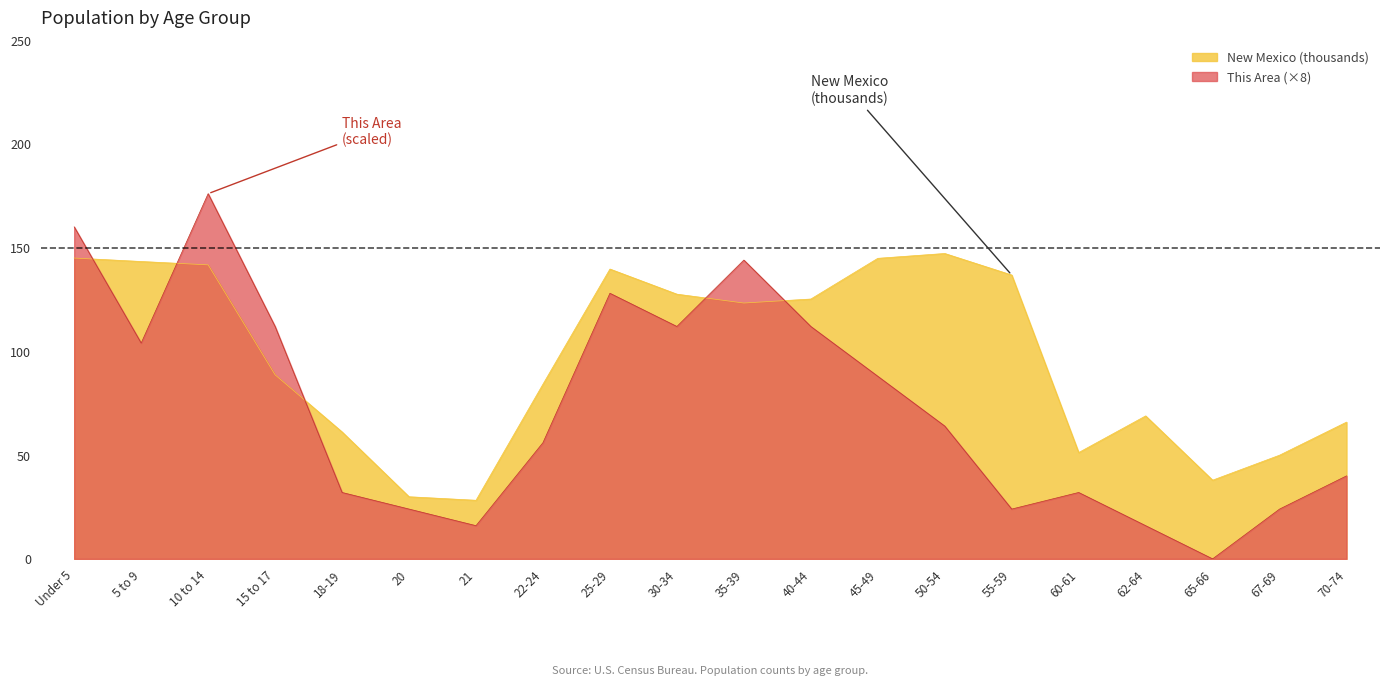

How many lines are shown in the chart?

2